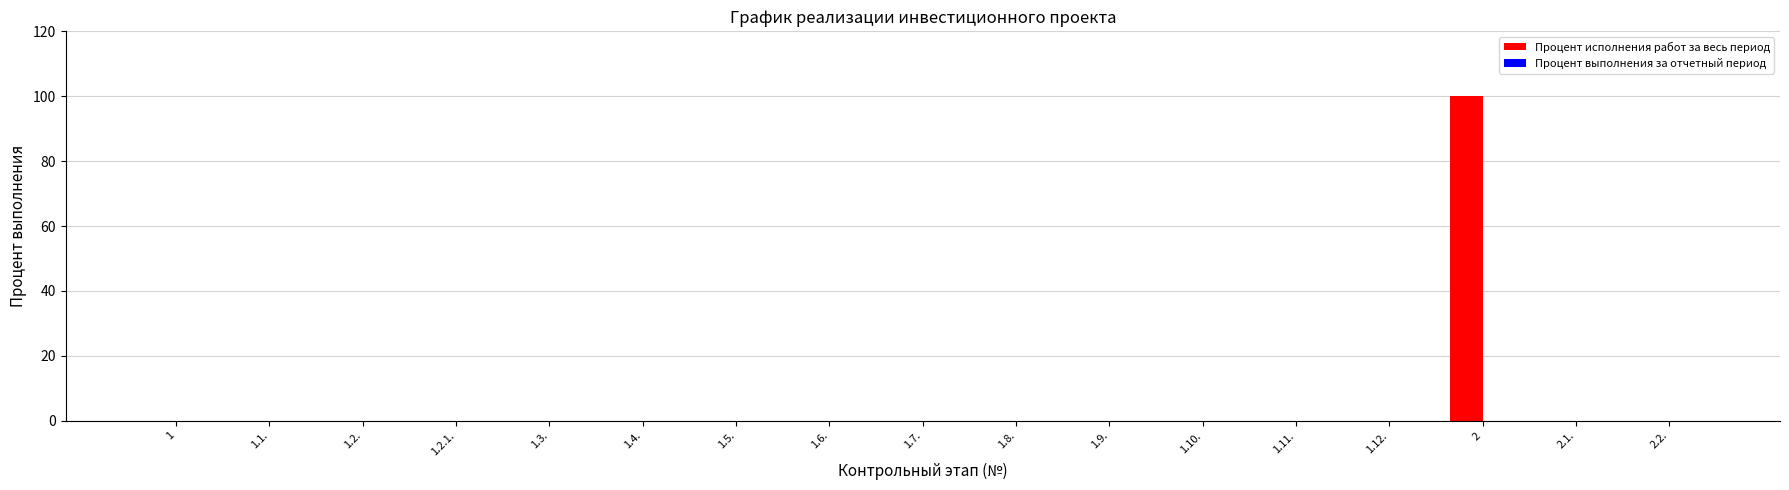

What is the greatest value displayed?

100